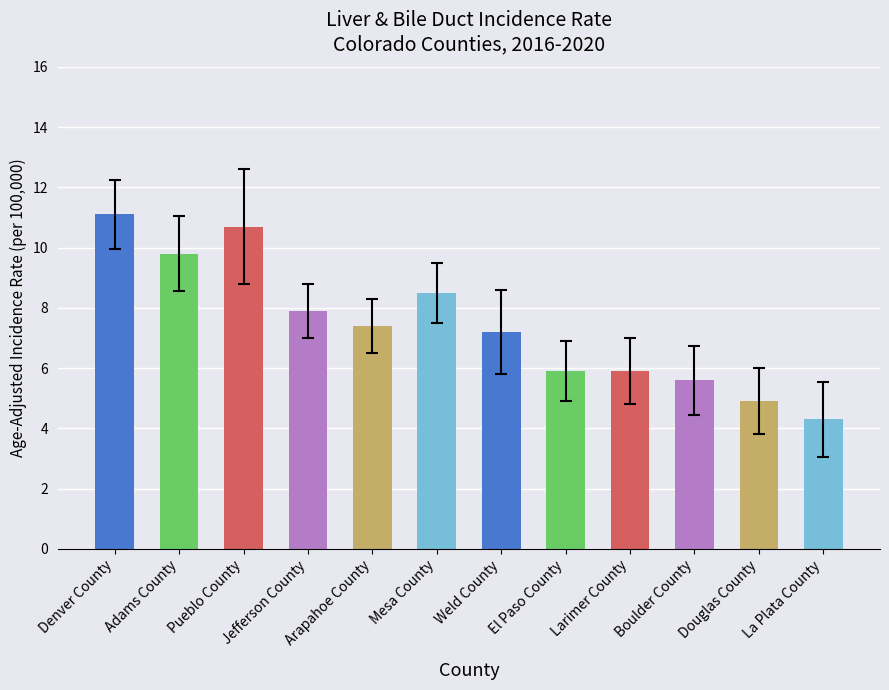

Are the bars horizontal?

No